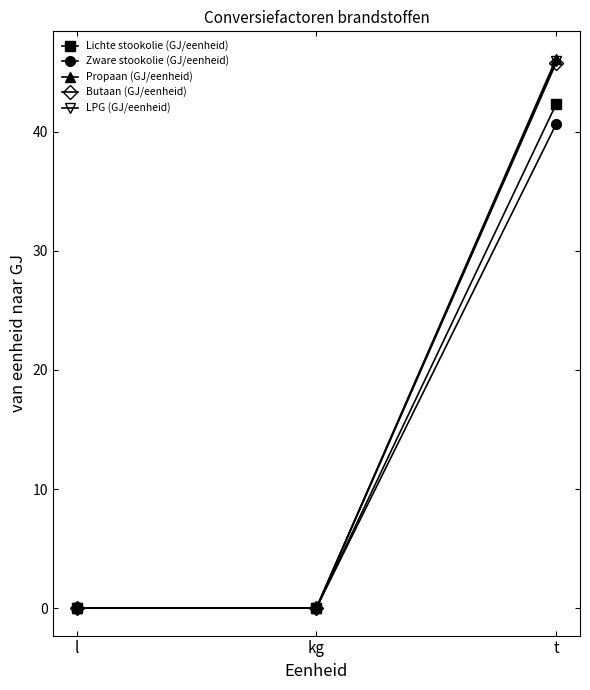

At which category does the chart reach its peak across all series?

t